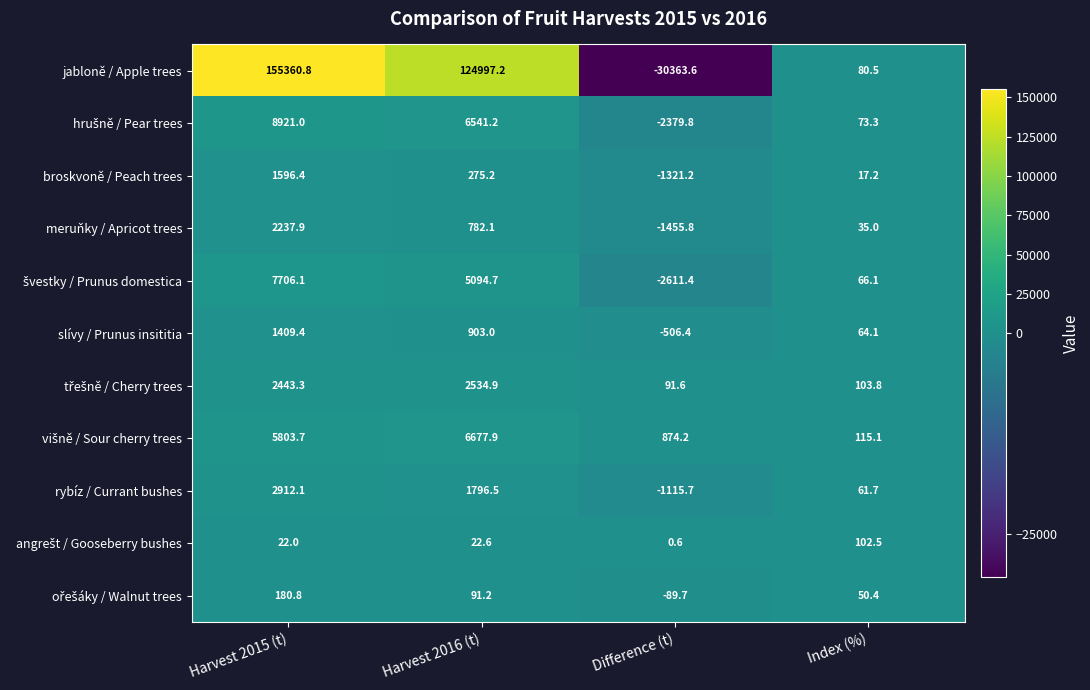

At which category is the sum across all series the highest?

Harvest 2015 (t)